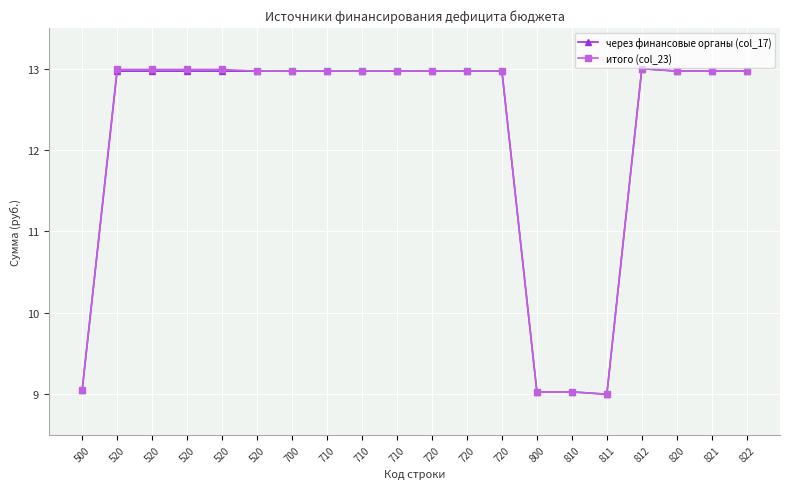

Which category has the highest value across all series?

812